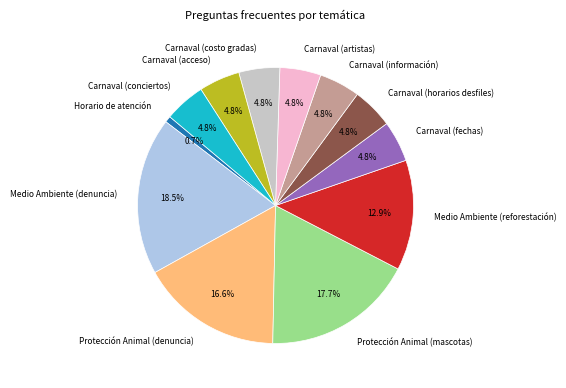

Which has a higher value, Protección Animal (mascotas) or Carnaval (fechas)?

Protección Animal (mascotas)